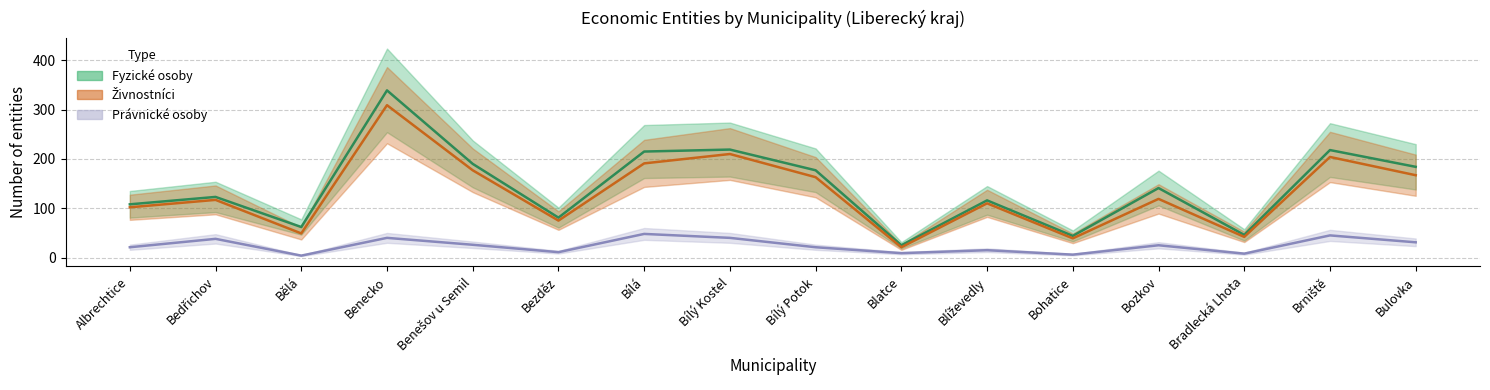

True or false: Fyzické osoby (line) and Živnostníci (line) intersect in this chart.

False